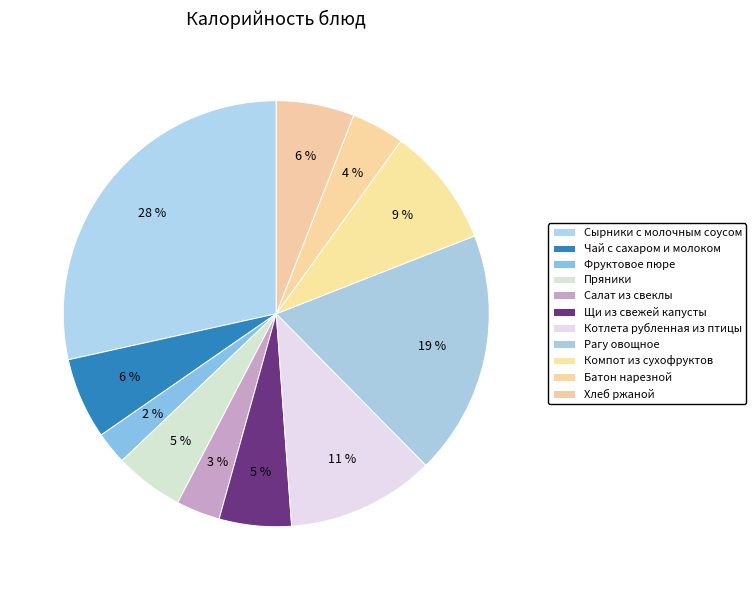

Between Хлеб ржаной and Пряники, which is larger?

Хлеб ржаной